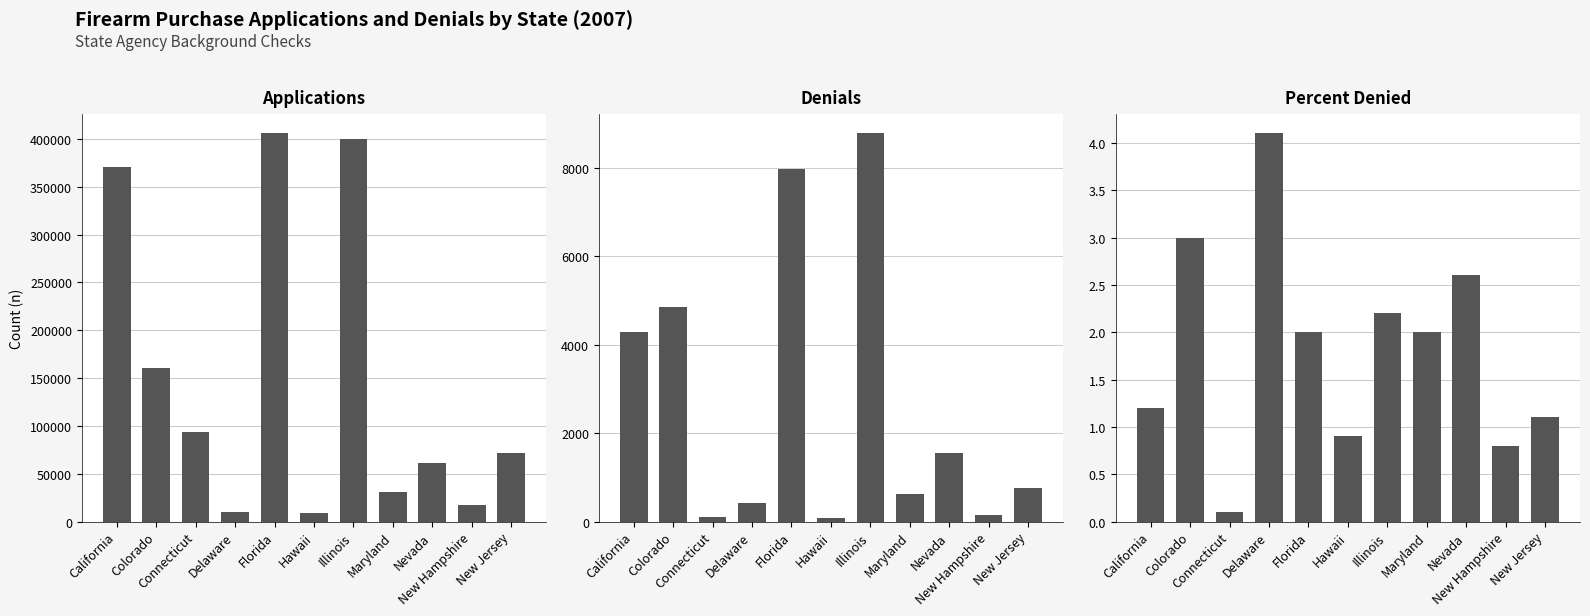

How many series are shown in this chart?

3